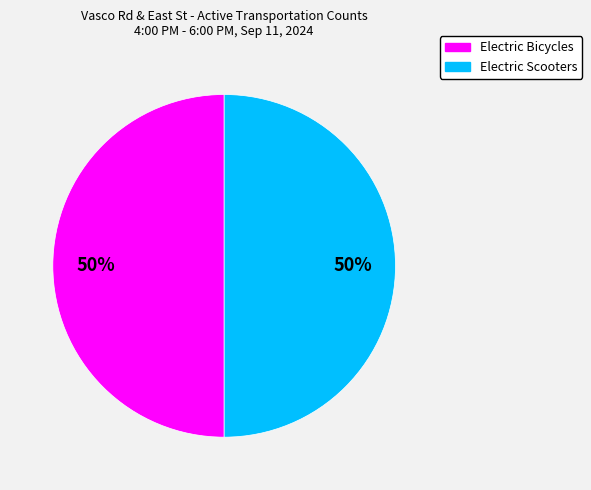

How many segments does this pie chart have?

2